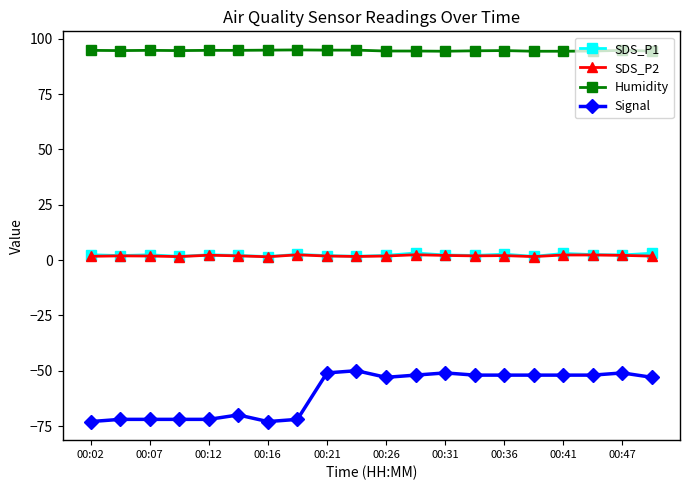

At how many categories does at least one series exceed 62?

20